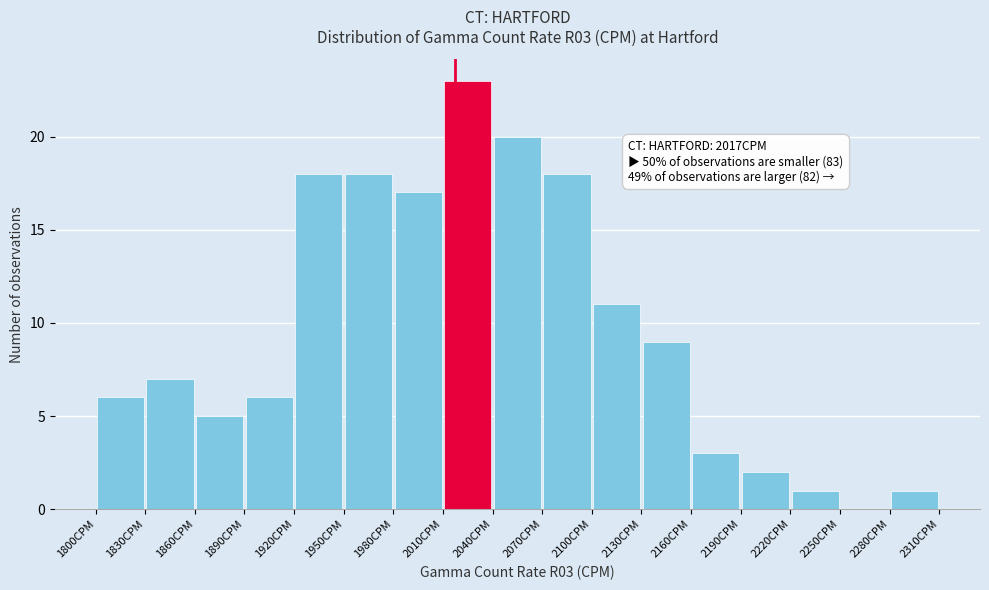

Over which range of the x-axis is the bar tallest?

2010 to 2040